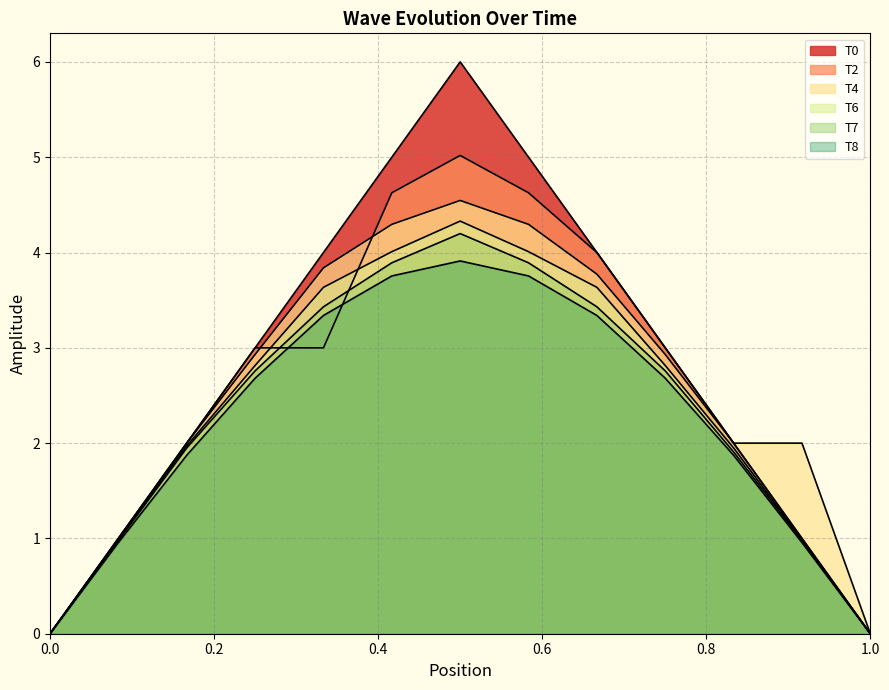

What is the label of the 7th point from the left?

0.49999999999999994